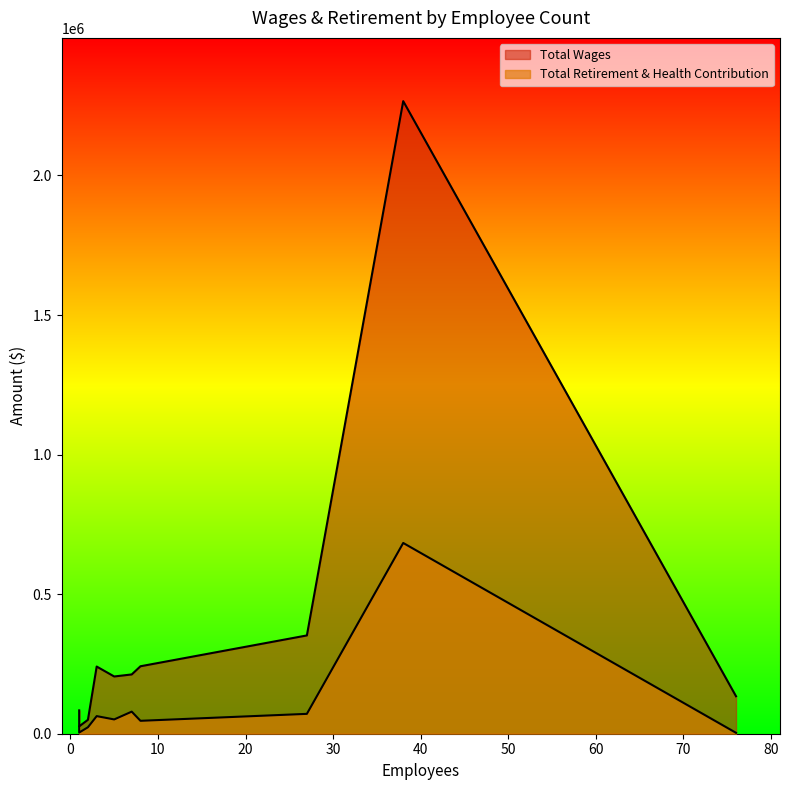

True or false: Total Wages and Total Retirement & Health Contribution intersect in this chart.

False